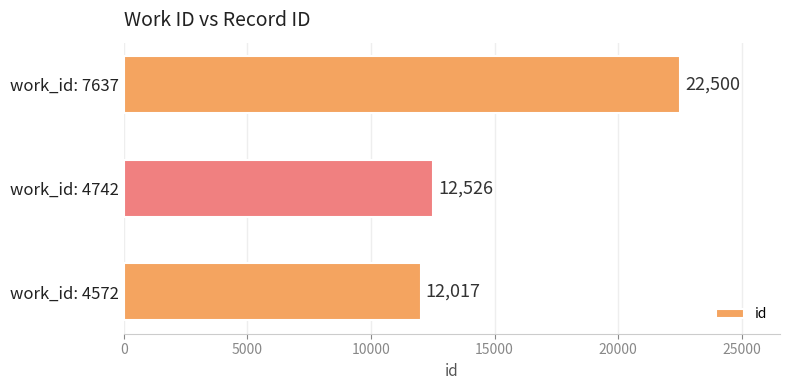

At which label is the value closest to 17258?

work_id: 4742